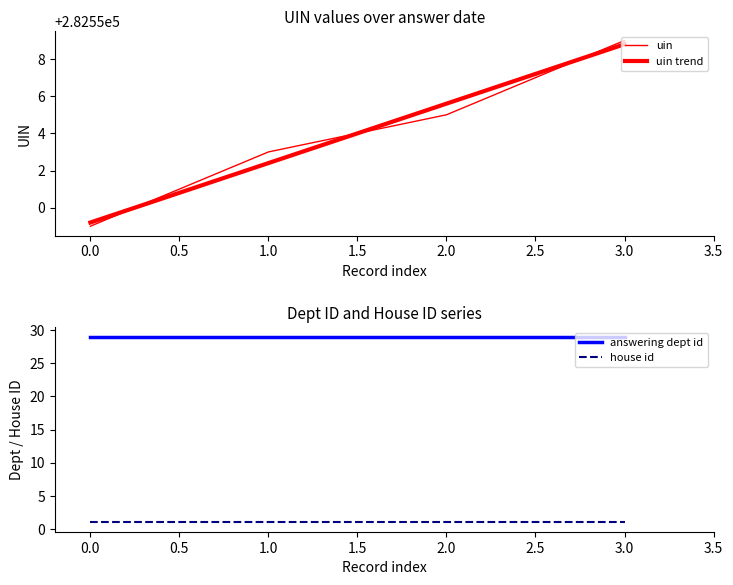

What is the minimum value for uin?

282549